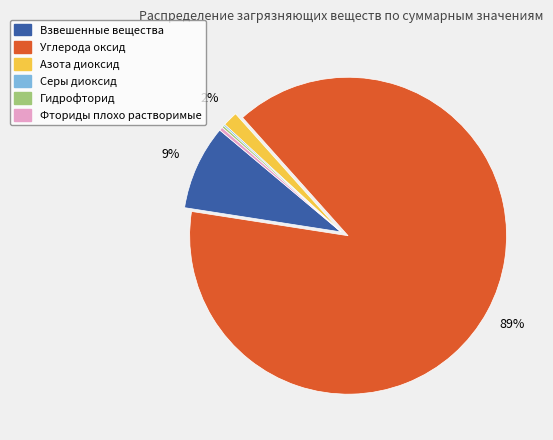

Which category has the biggest portion of the pie?

Углерода оксид